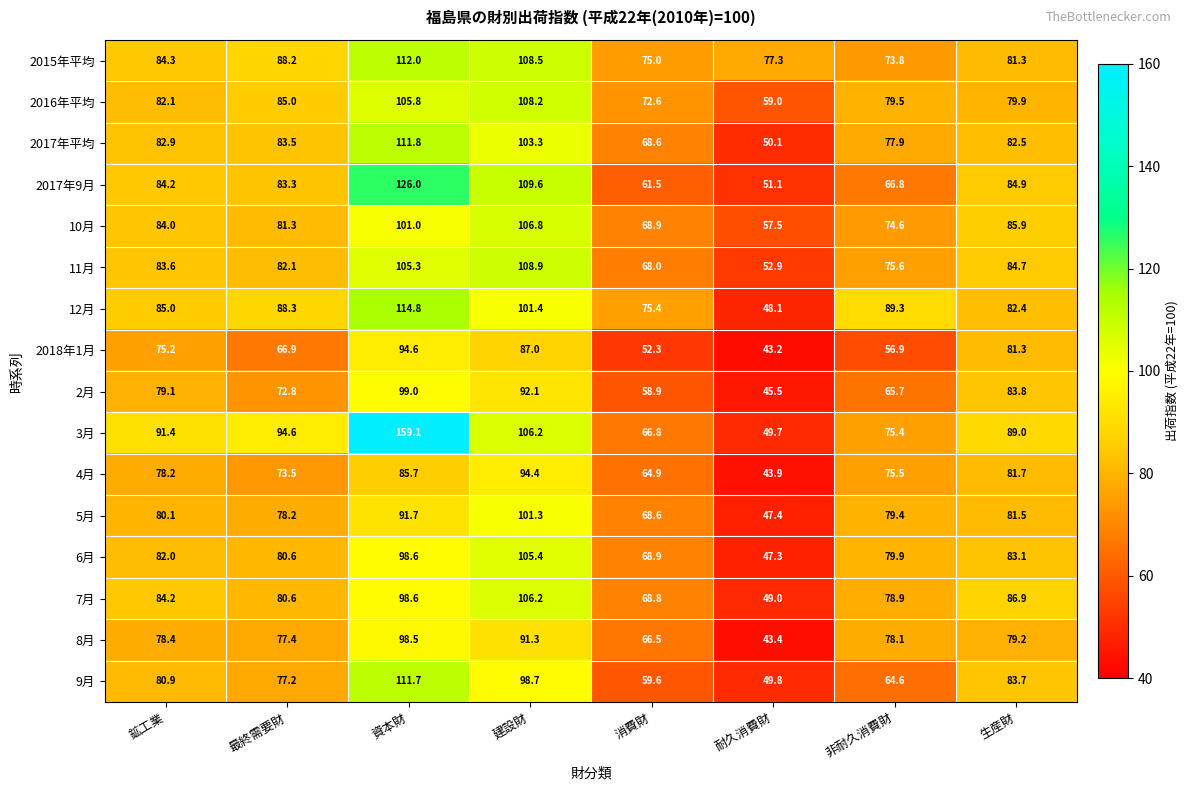

Is it true that 2016年平均 equals 79.9 at 生産財?

True